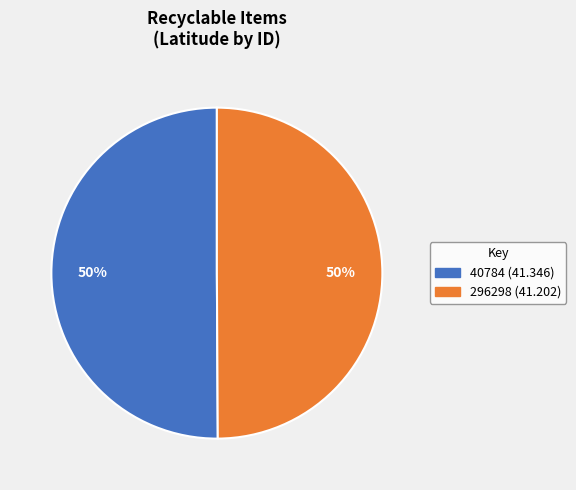

Combined, do 296298 and 40784 account for over 50%?

Yes